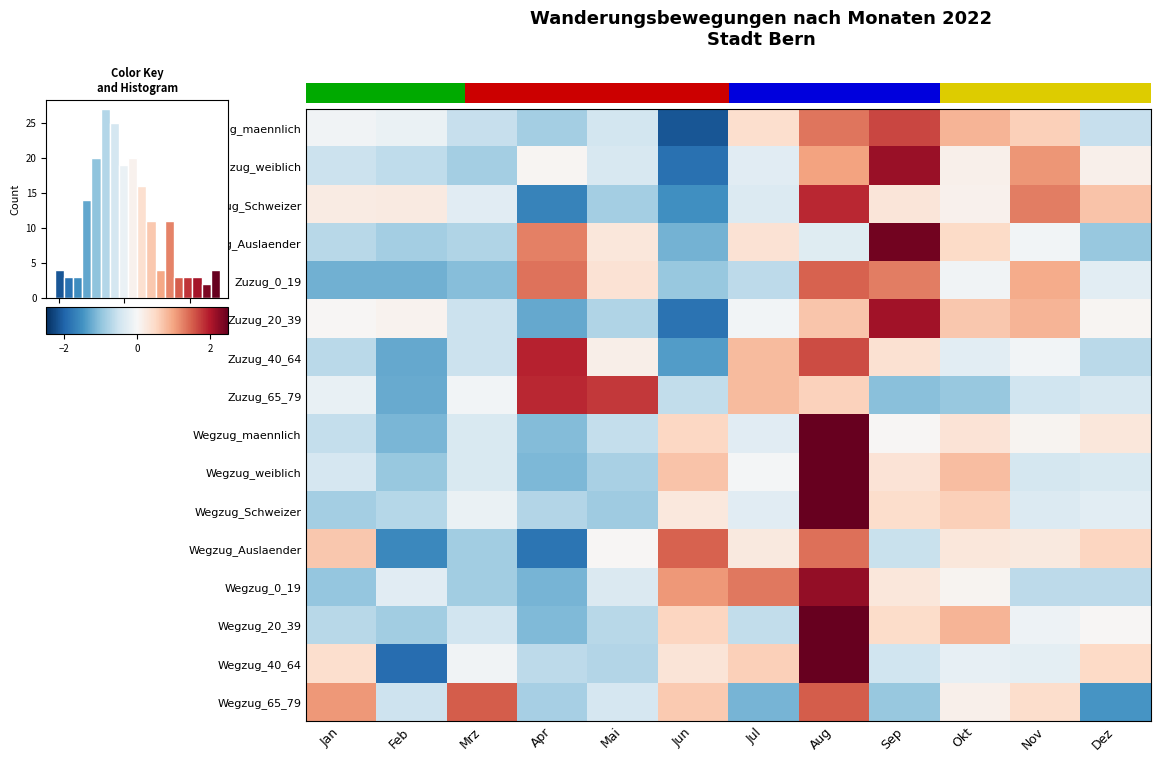

Which category has the highest value in the Zuzug_weiblich series?

Sep